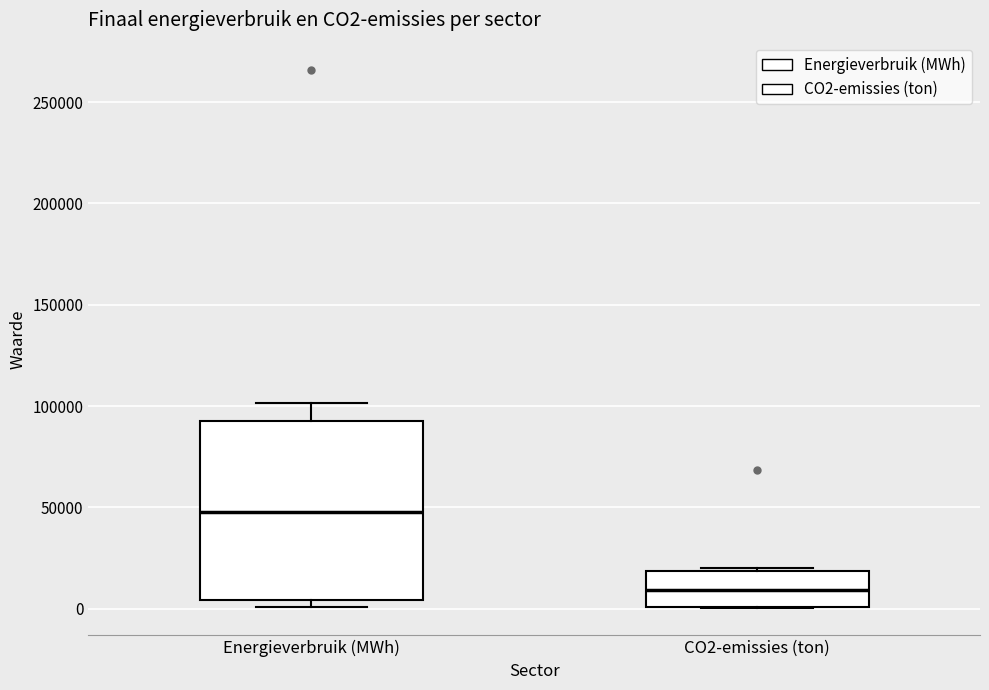

Which box has the lowest median line?

CO2-emissies (ton)